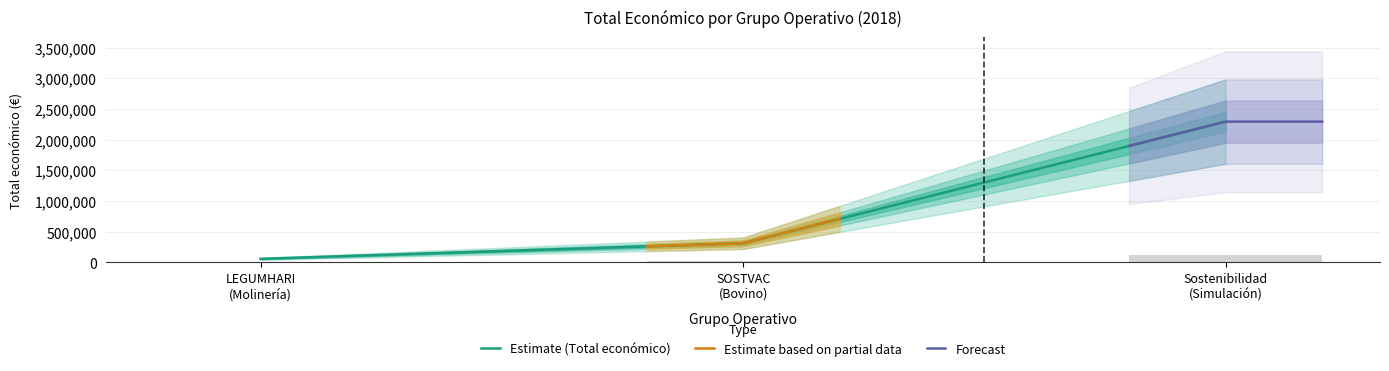

What is the maximum value for Estimate (Total económico)?

2296067.0